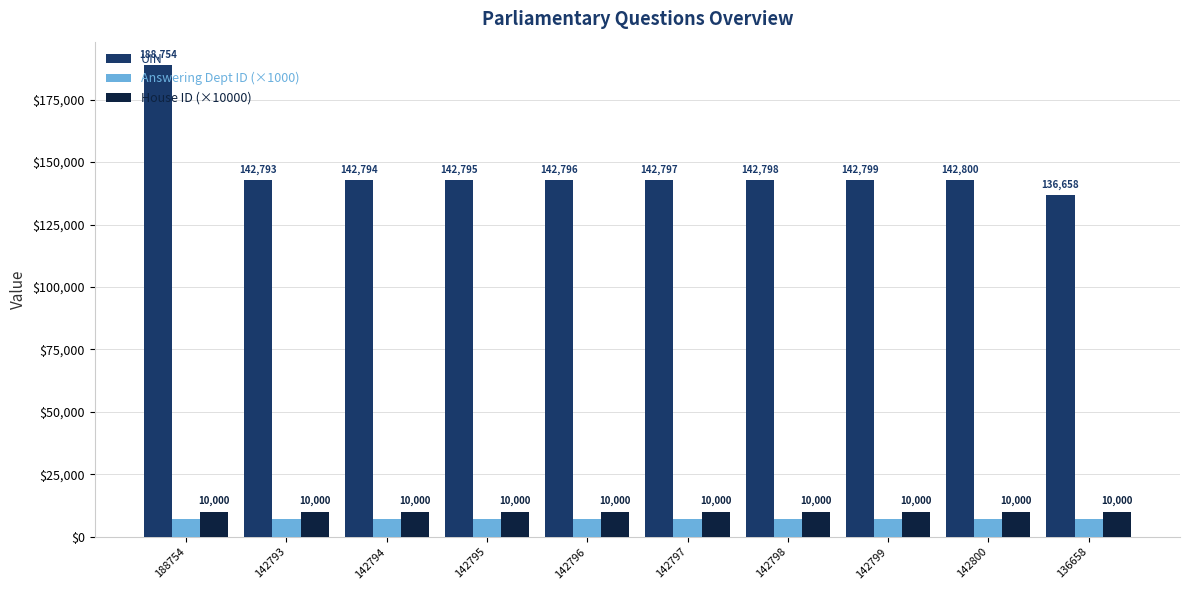

Where does the UIN series first go above 142797?

188754